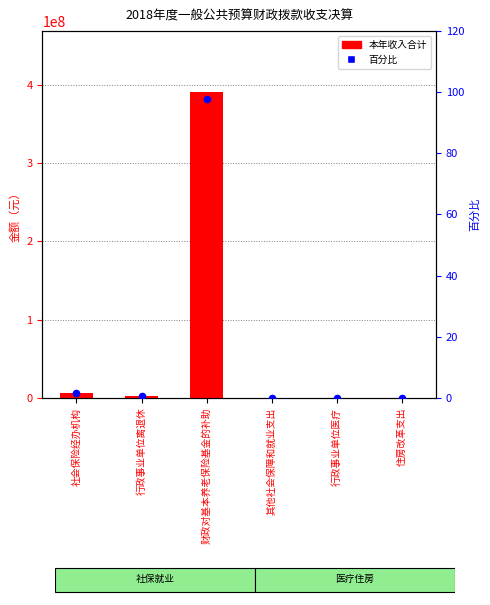

At how many categories does at least one series exceed 162100454?

1